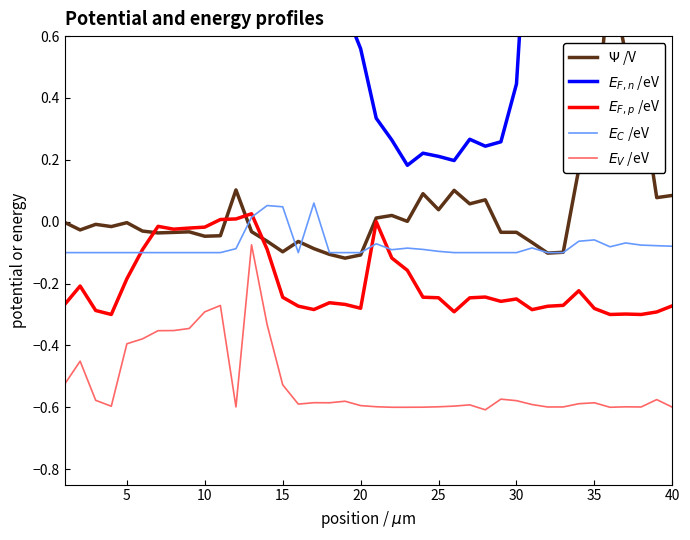

Rank the series by their maximum value, from lowest to highest.

$E_V$ /eV, $E_{F,p}$ /eV, $E_C$ /eV, $\Psi$ /V, $E_{F,n}$ /eV